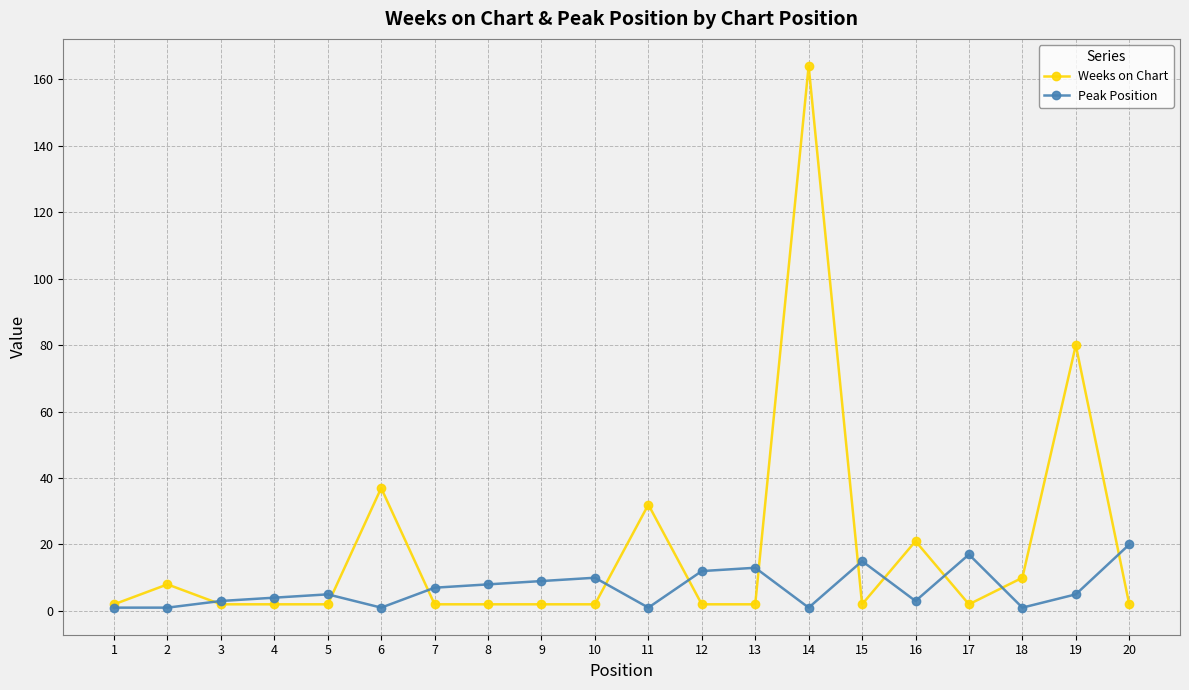

Reading left to right, extract all data points from this chart.

Weeks on Chart: 2	8	2	2	2	37	2	2	2	2	32	2	2	164	2	21	2	10	80	2
Peak Position: 1	1	3	4	5	1	7	8	9	10	1	12	13	1	15	3	17	1	5	20